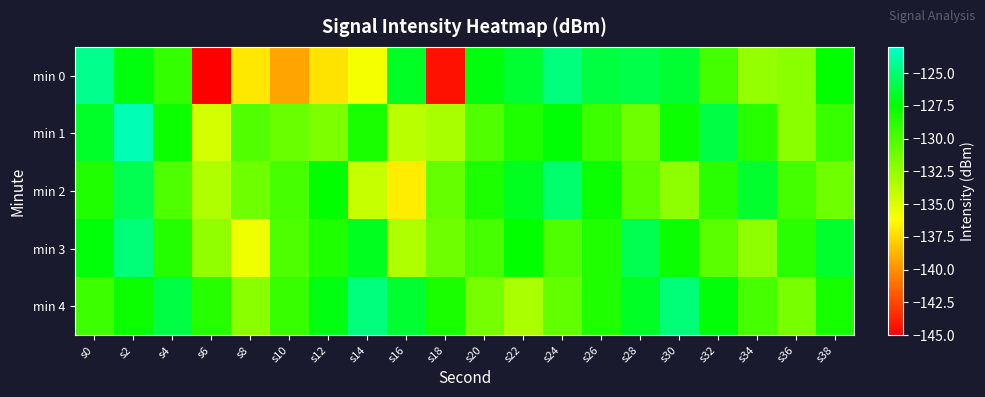

Rank the series at s14 from highest to lowest value.

min 4, min 3, min 1, min 2, min 0